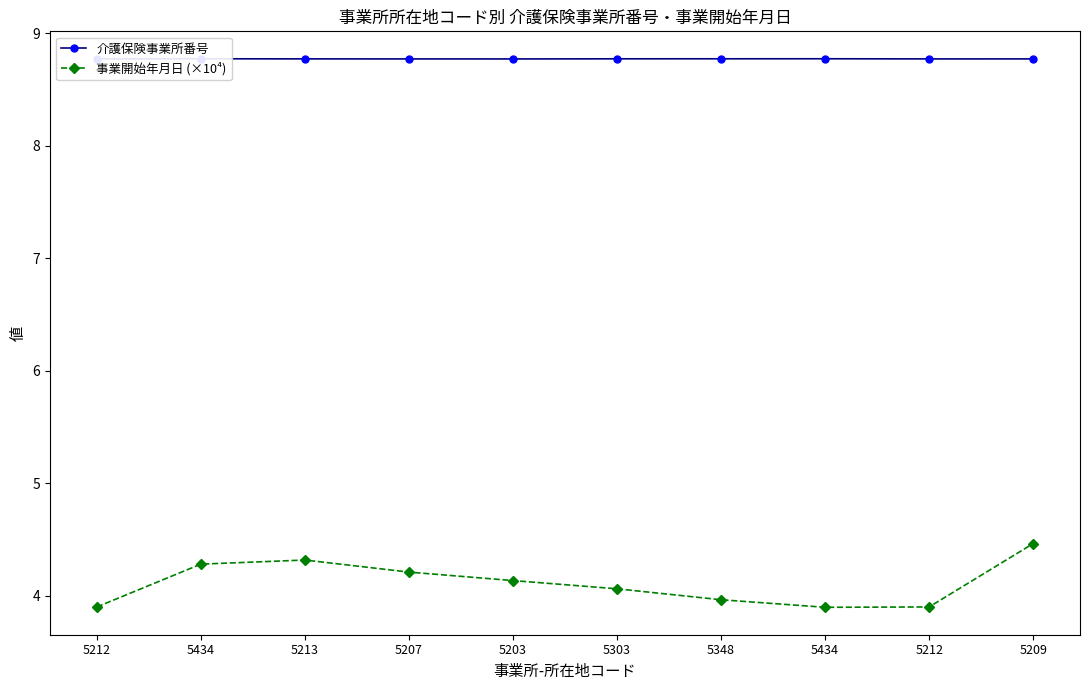

Which series has the widest spread of values?

事業開始年月日 (×10⁴)